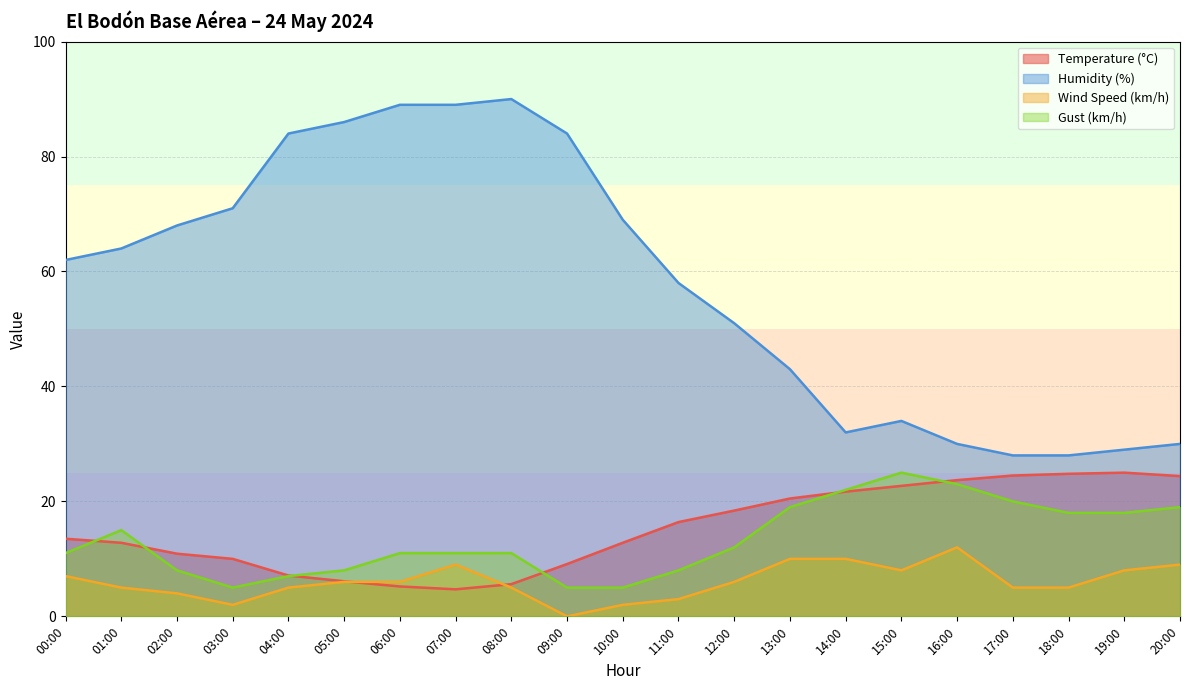

How many values in the Temperature (°C) series exceed 13?

11